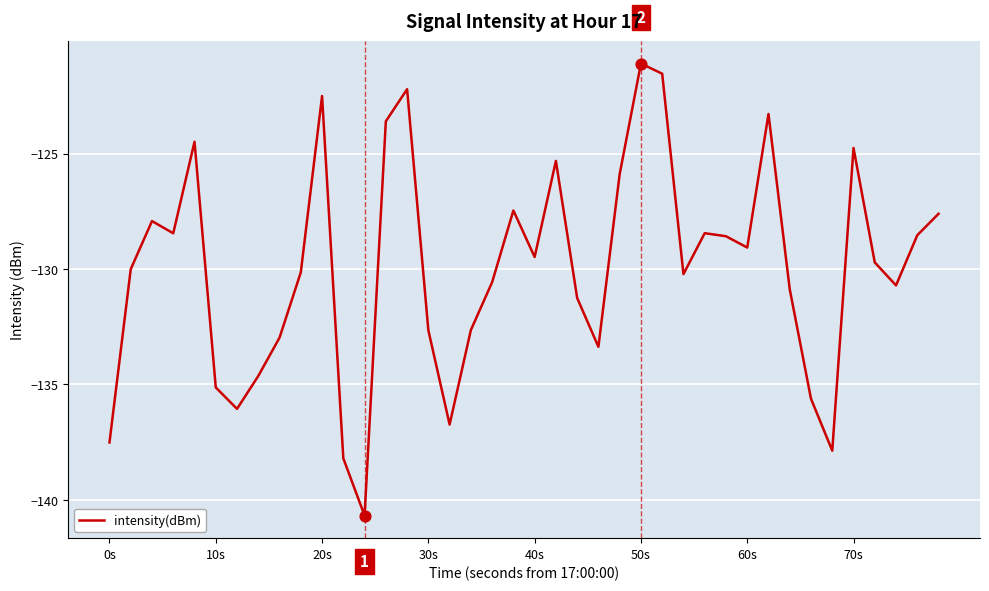

What is the minimum value shown in the chart?

-140.7